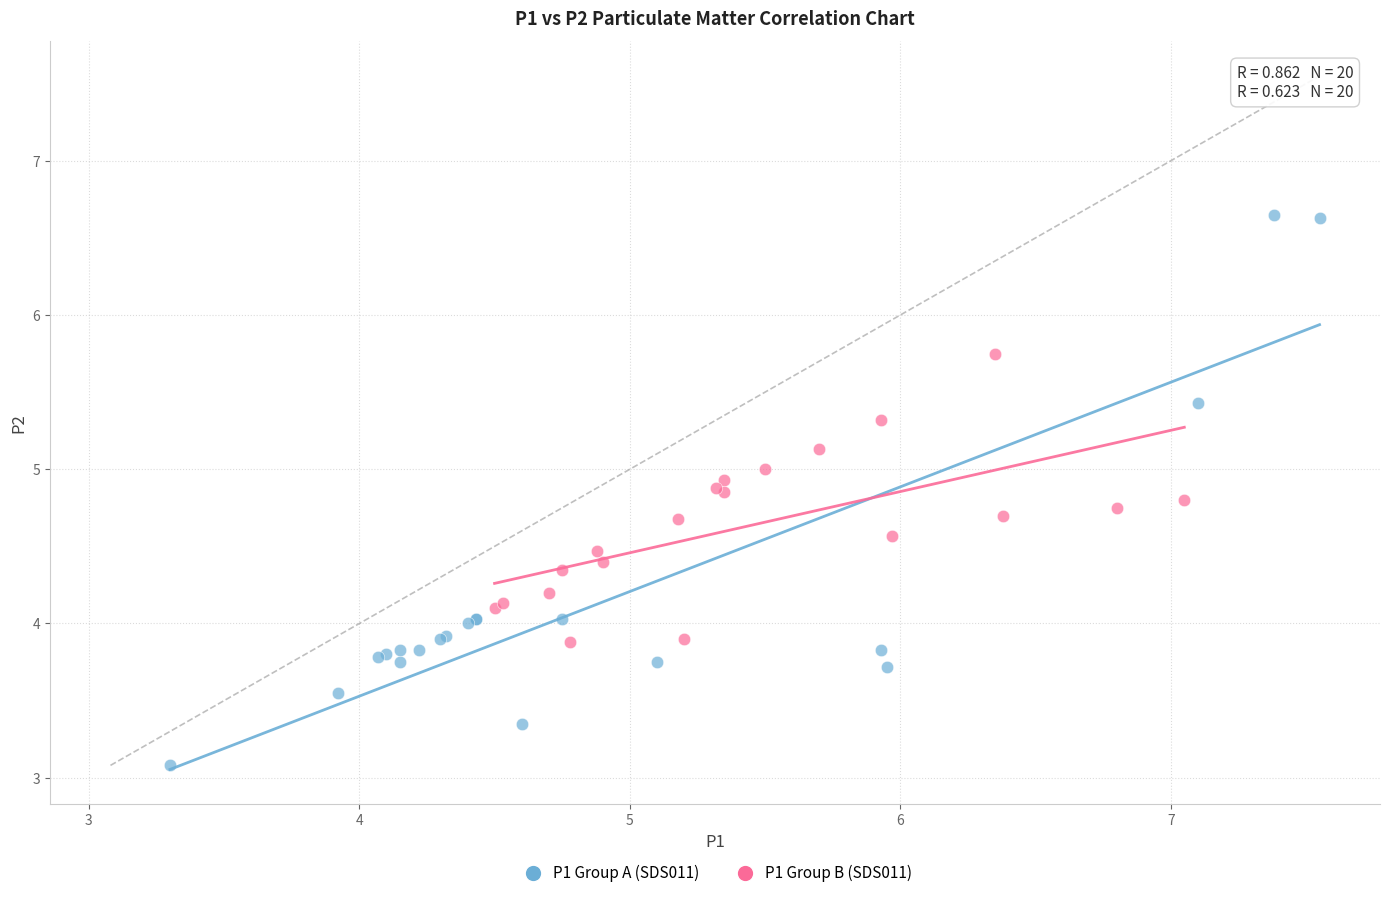

Which series reaches the maximum Y coordinate?

P1 Group A (SDS011)